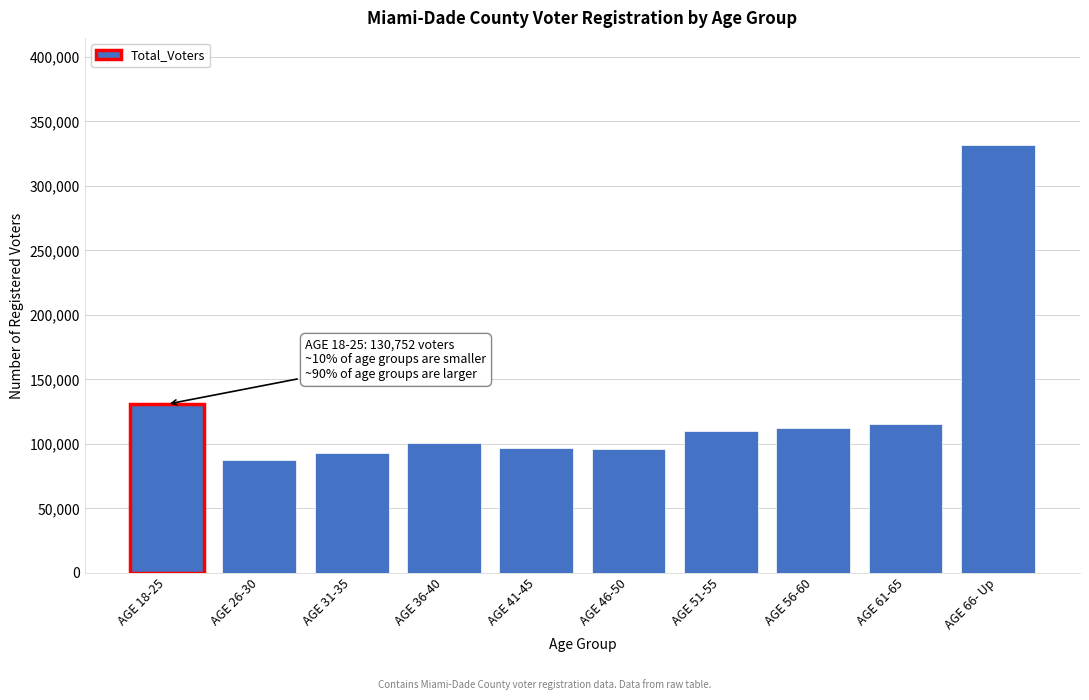

What is the value of the 7th bar from the left?

110087